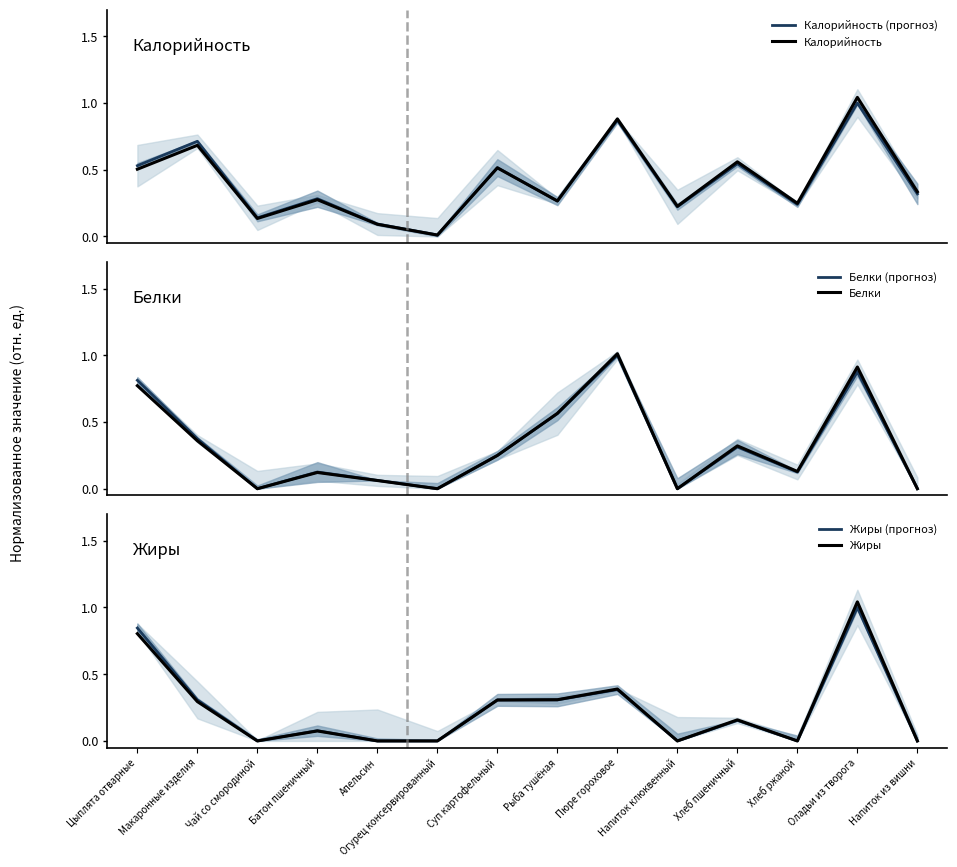

Reading left to right, list all the values displayed in this chart.

Калорийность (прогноз): 0.5	0.7	0.1	0.3	0.1	0.0	0.5	0.3	0.9	0.2	0.5	0.2	1.0	0.3
Калорийность: 0.5	0.7	0.1	0.3	0.1	0.0	0.5	0.3	0.9	0.2	0.6	0.2	1.0	0.3
Белки (прогноз): 0.8	0.4	0.0	0.1	0.1	0.0	0.2	0.6	1.0	0.0	0.3	0.1	0.9	0.0
Белки: 0.8	0.4	0.0	0.1	0.1	0.0	0.2	0.6	1.0	0.0	0.3	0.1	0.9	0.0
Жиры (прогноз): 0.8	0.3	0.0	0.1	0.0	0.0	0.3	0.3	0.4	0.0	0.2	0.0	1.0	0.0
Жиры: 0.8	0.3	0.0	0.1	0.0	0.0	0.3	0.3	0.4	0.0	0.2	0.0	1.0	0.0